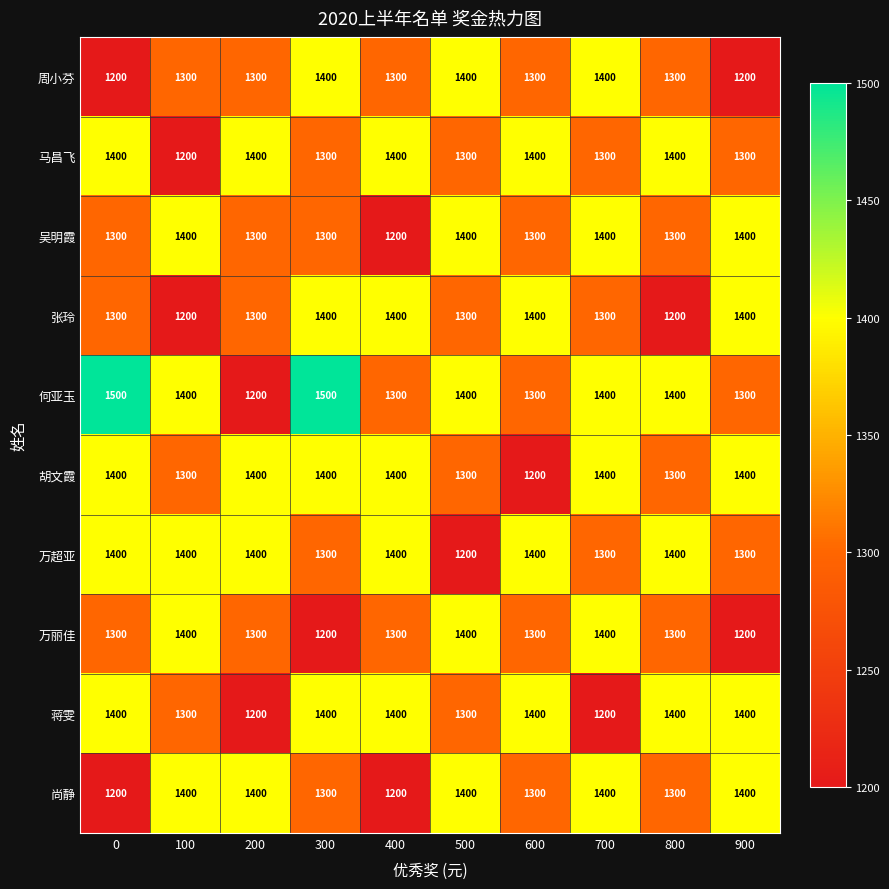

What is the difference between the second highest and second lowest values in the 张玲 series?

200